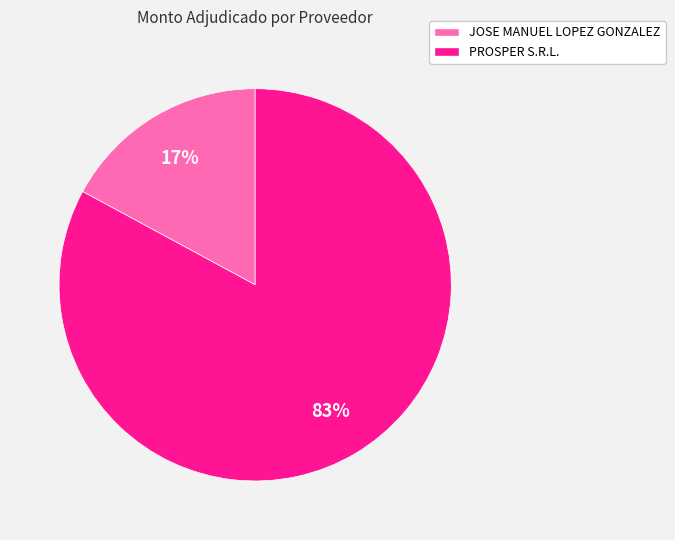

Is the sum of PROSPER S.R.L. and JOSE MANUEL LOPEZ GONZALEZ greater than half?

Yes